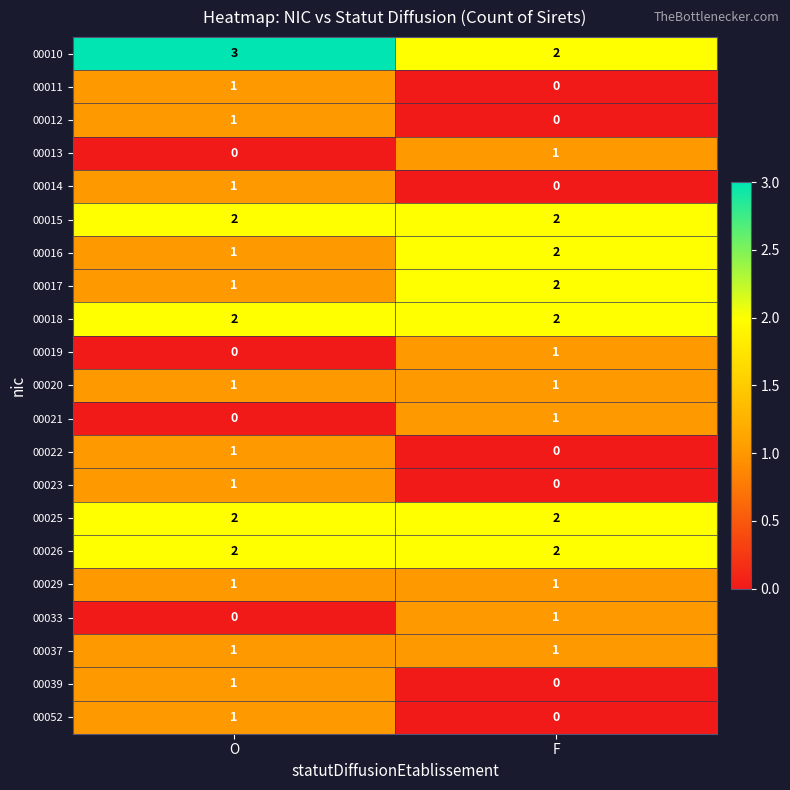

Which label corresponds to the largest value in the chart?

O